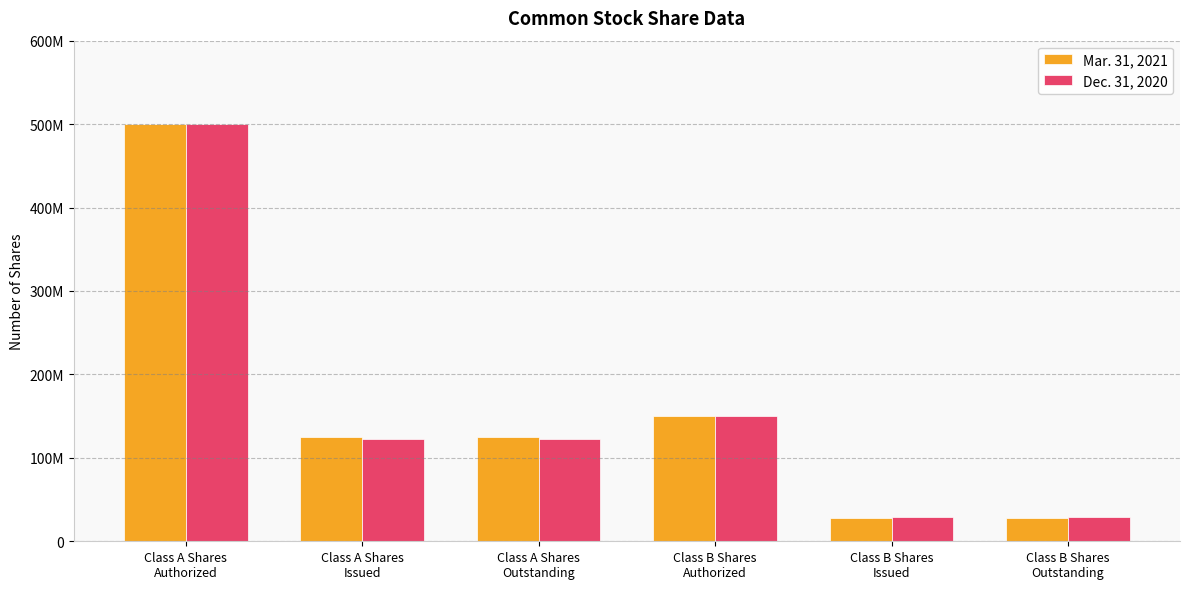

What is the approximate value of Dec. 31, 2020 at Class B Shares
Authorized, to the nearest 10?

150000000